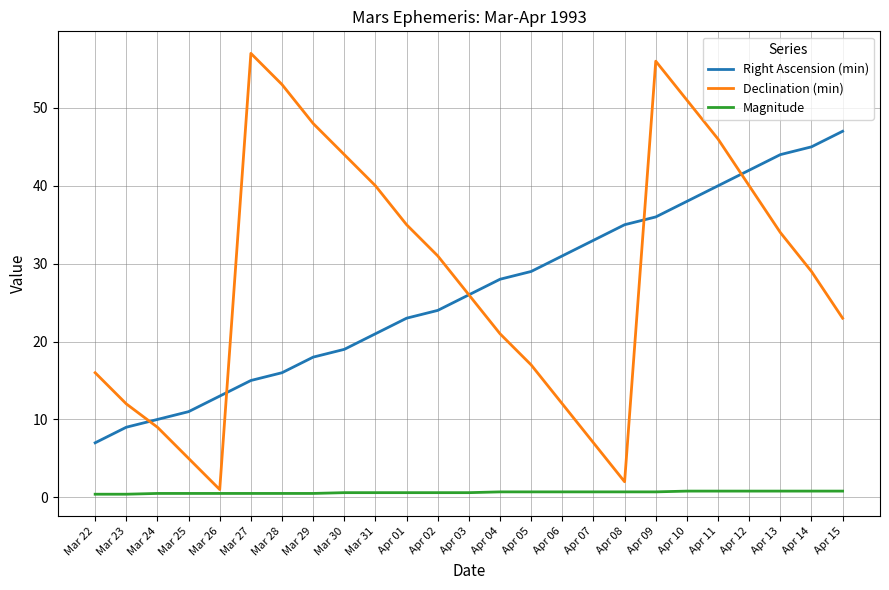

What is the average value of the Magnitude series?

0.6